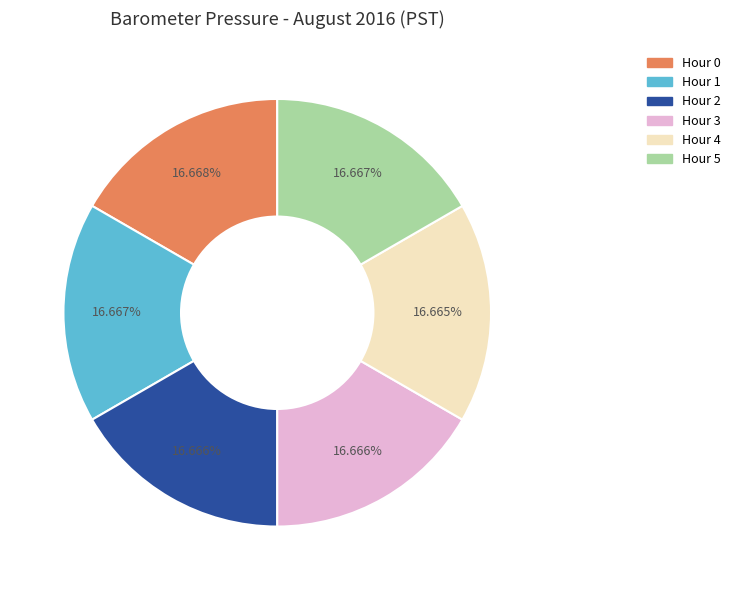

What is the ratio of the value at Hour 1 to the value at Hour 3?

1.0